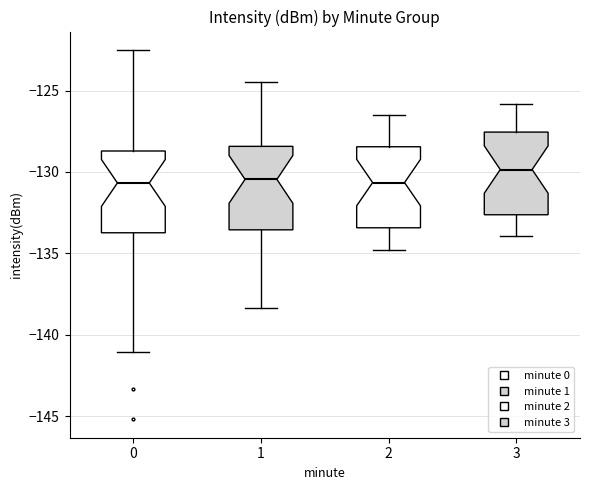

Reading left to right, read every box against the y-axis: the position of its median line, the range the box covers, and the ends of its whiskers. The values are not printed on the chart, so give them approximately, as read against the axis.

0: median -130.5, box -133.5 to -128.5, whiskers -141.0 to -122.5
1: median -130.5, box -133.5 to -128.5, whiskers -138.5 to -124.5
2: median -130.5, box -133.5 to -128.5, whiskers -135.0 to -126.5
3: median -130.0, box -132.5 to -127.5, whiskers -134.0 to -126.0